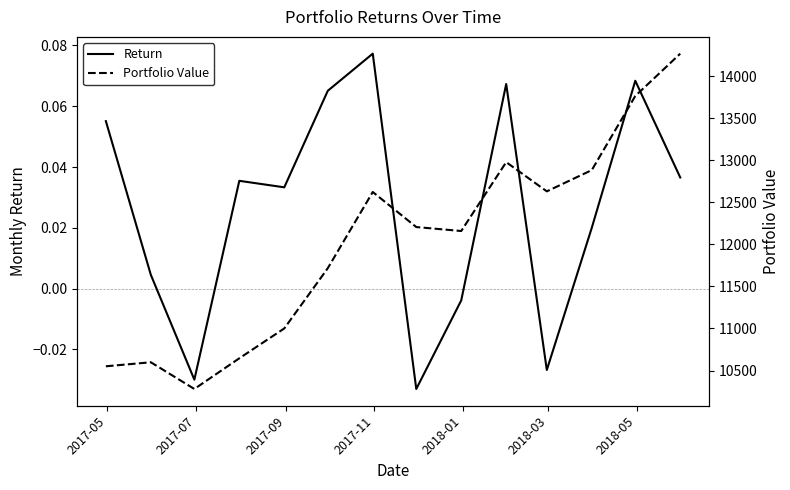

In Portfolio Value, how many points are lower than both neighbors (excluding endpoints)?

3